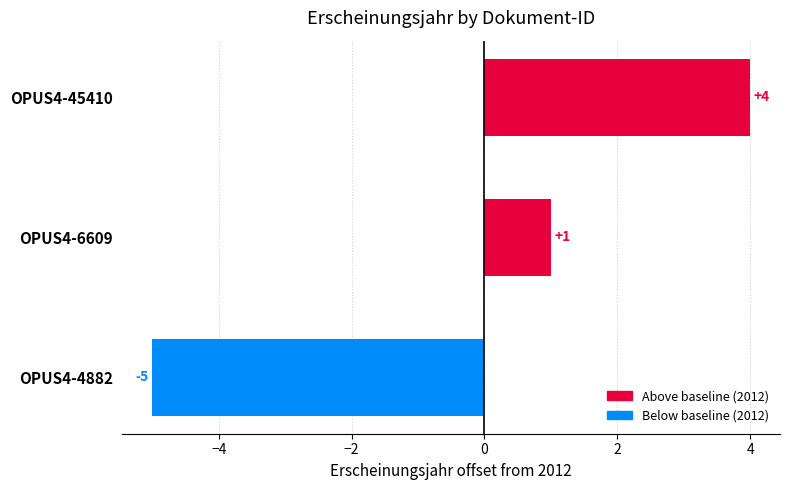

What is the value of the 2nd bar from the top?

1